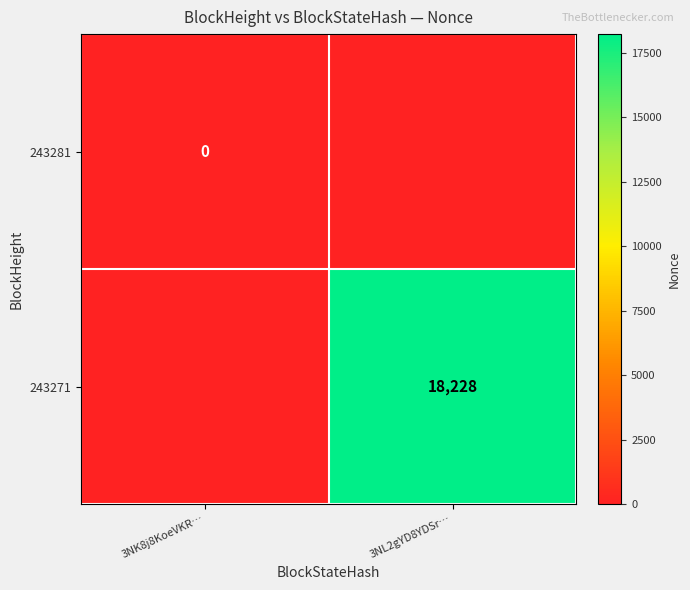

The 243271 series shows 5626 at 3NL2gYD8YDSr…. True or false?

False